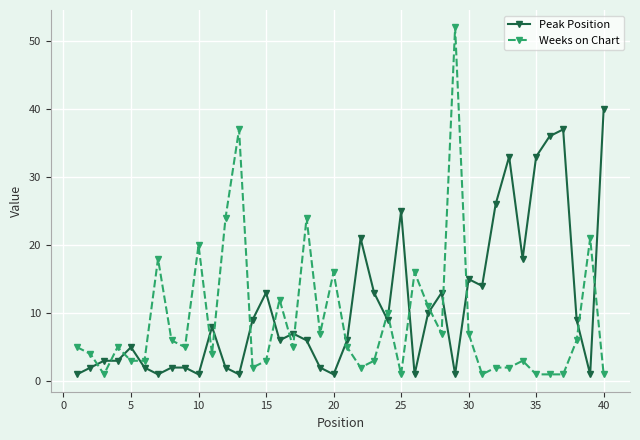

What is the highest value of the Weeks on Chart series?

52